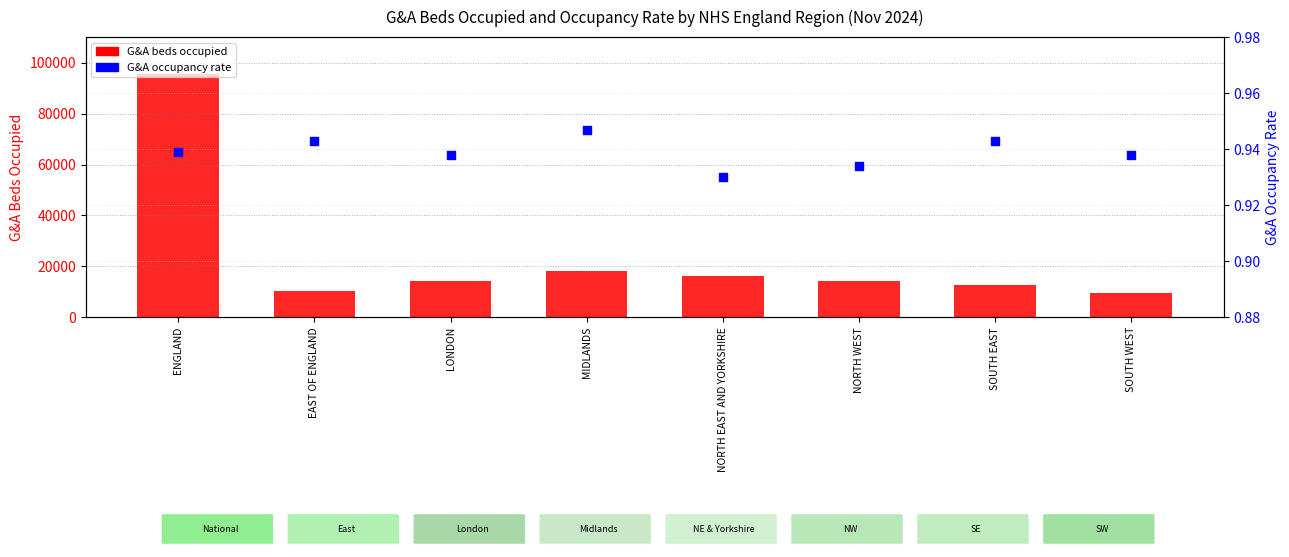

At which category is the sum across all series the highest?

ENGLAND